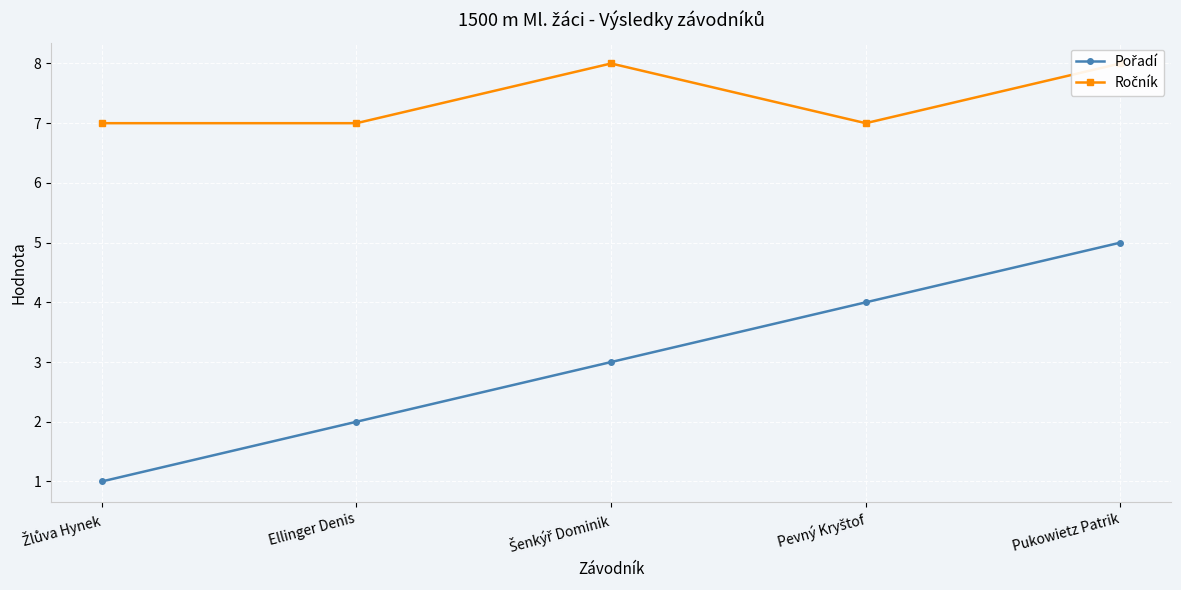

At which category does Ročník reach its first local valley?

Pevný Kryštof